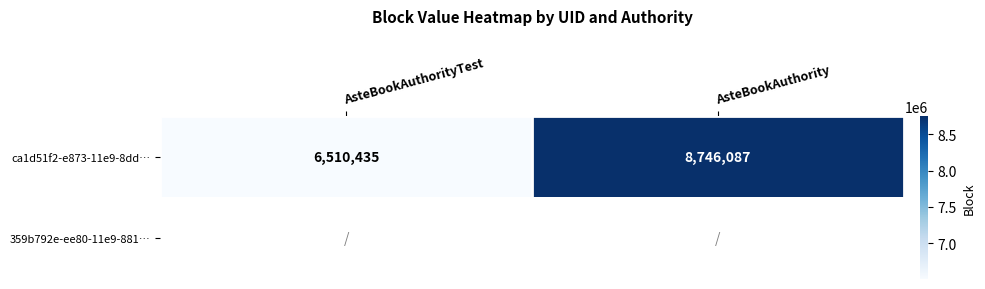

How many series are shown in this chart?

2